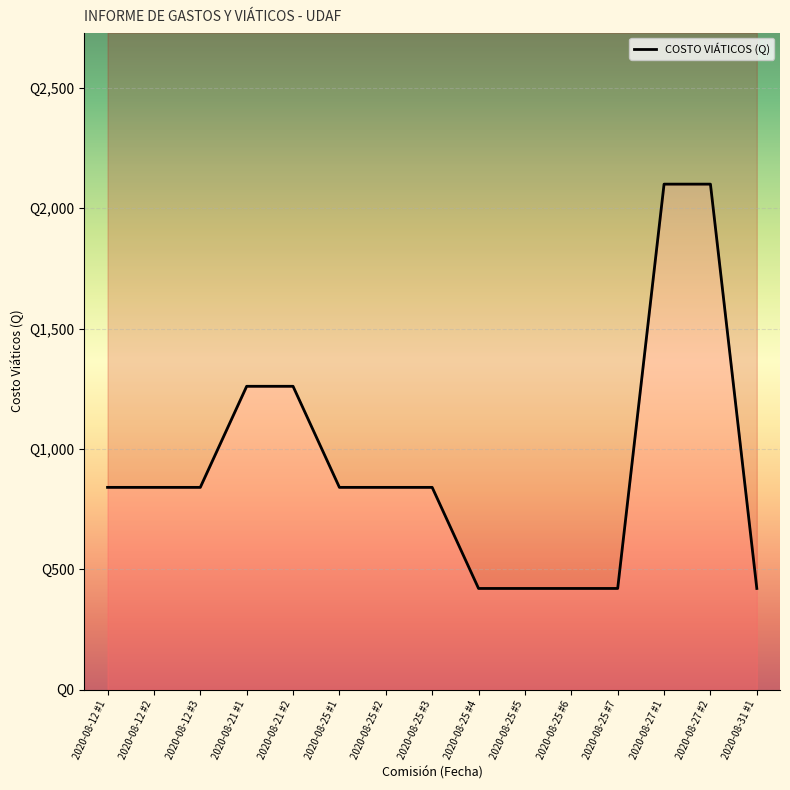

What is the label of the 2nd point from the left?

2020-08-12 #2